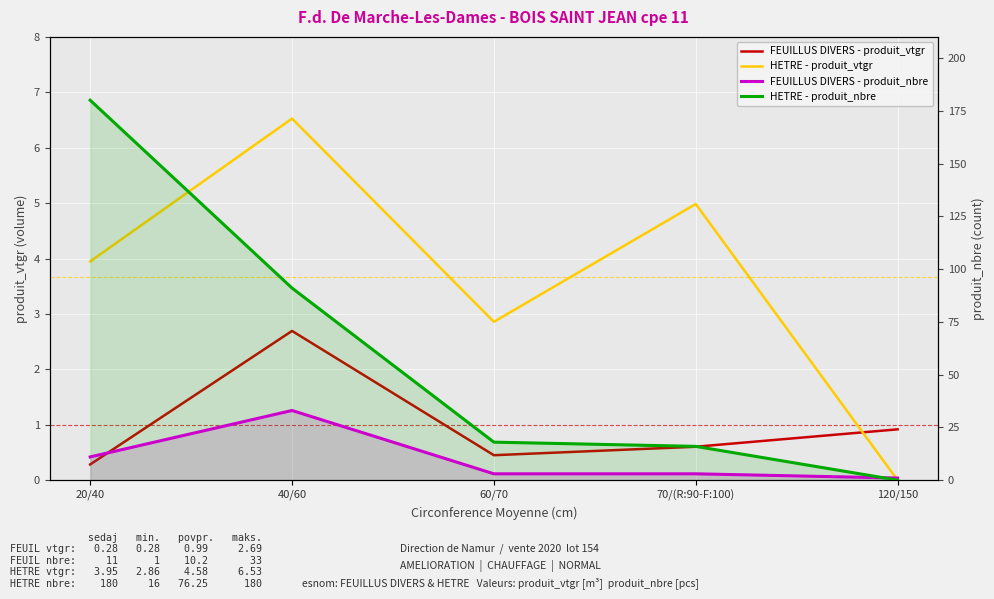

Where is the first local maximum for FEUILLUS DIVERS - produit_nbre?

40/60